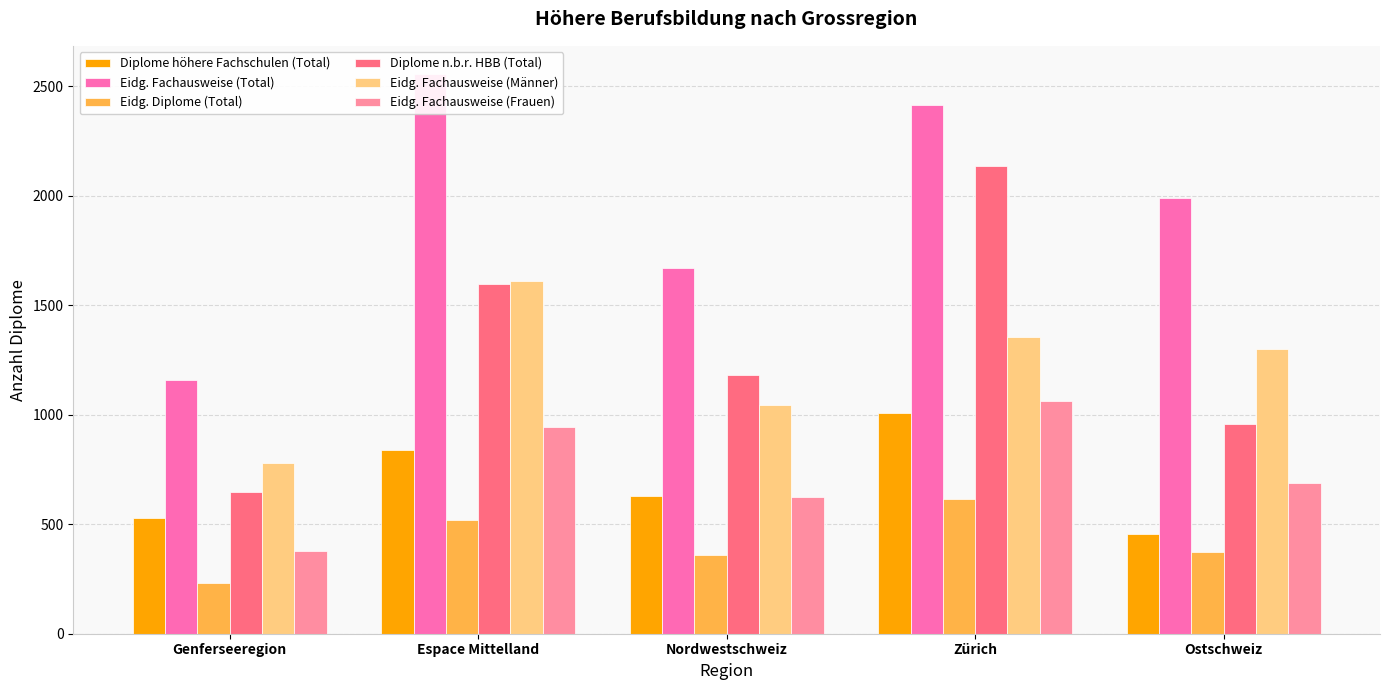

What is the difference between the maximum and minimum values in the Eidg. Fachausweise (Total) series?

1399